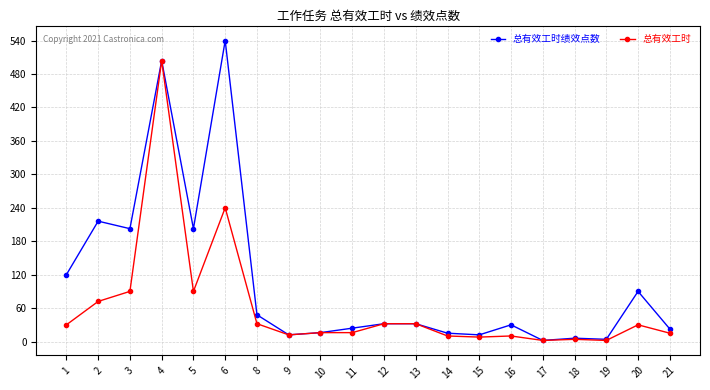

What is the difference between the 总有效工时 values at 13 and 15?

24.0